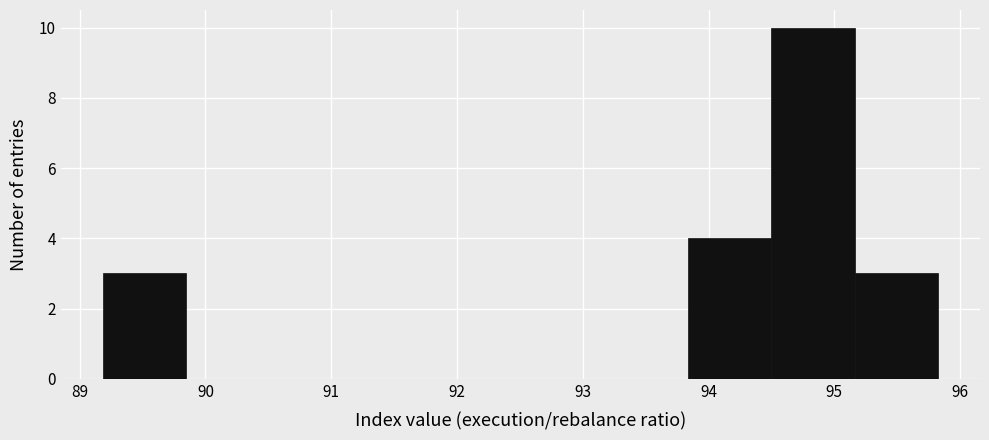

Over which range of the x-axis is the bar tallest?

94.5 to 95.2